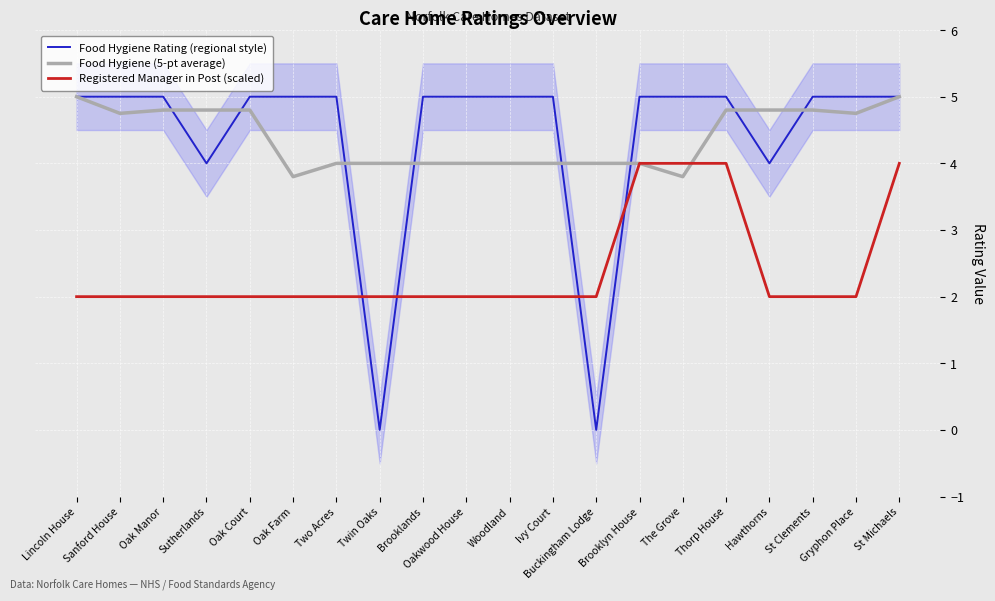

What is the approximate value of Food Hygiene (5-pt average) at Sutherlands?

4.8